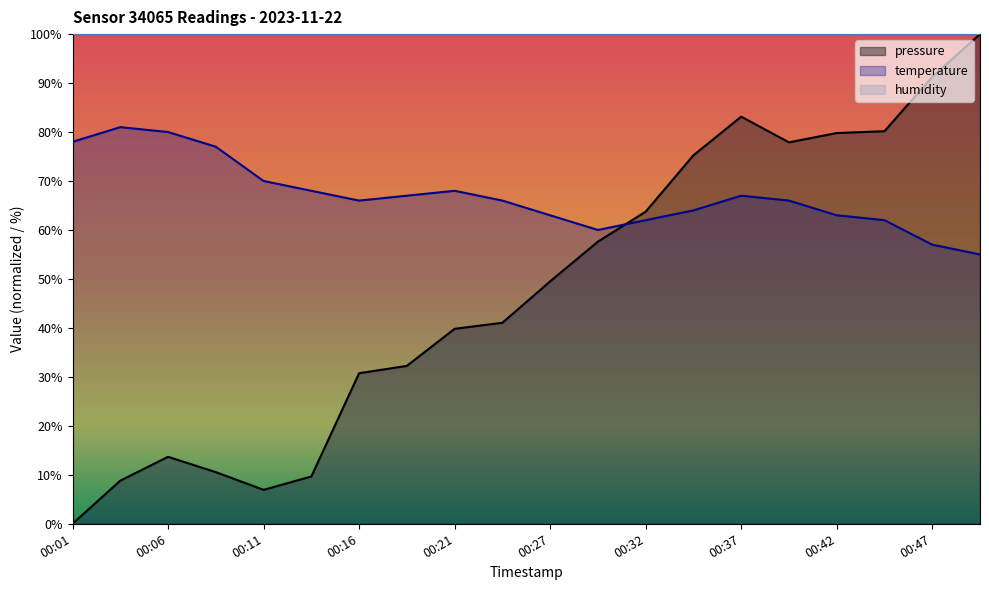

At 00:47, list the series in order from largest to smallest.

humidity, pressure, temperature